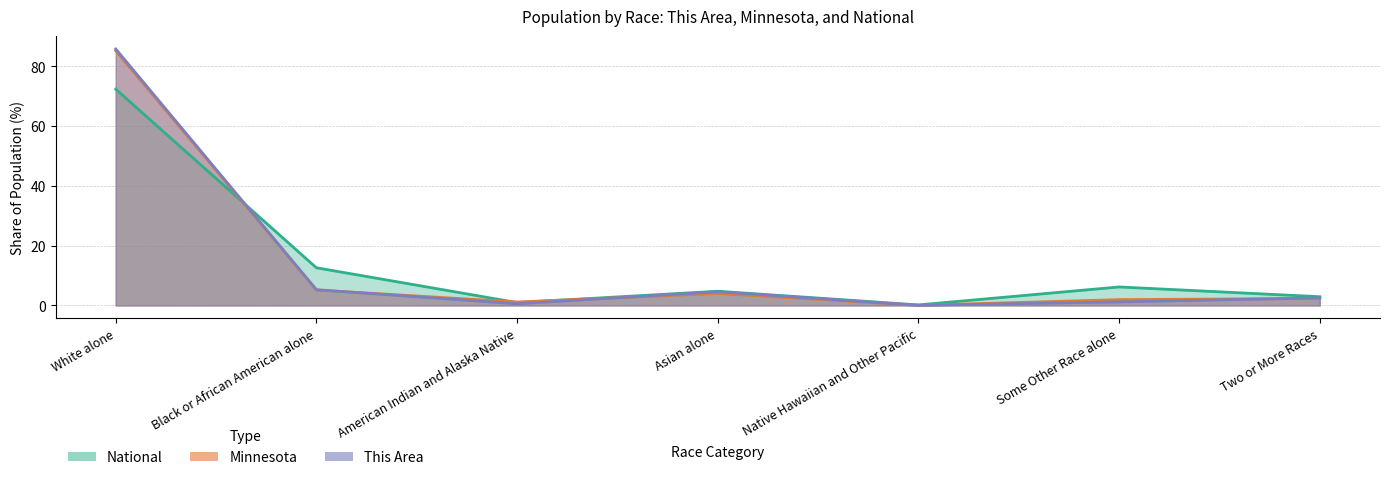

At how many categories does at least one series exceed 3?

4